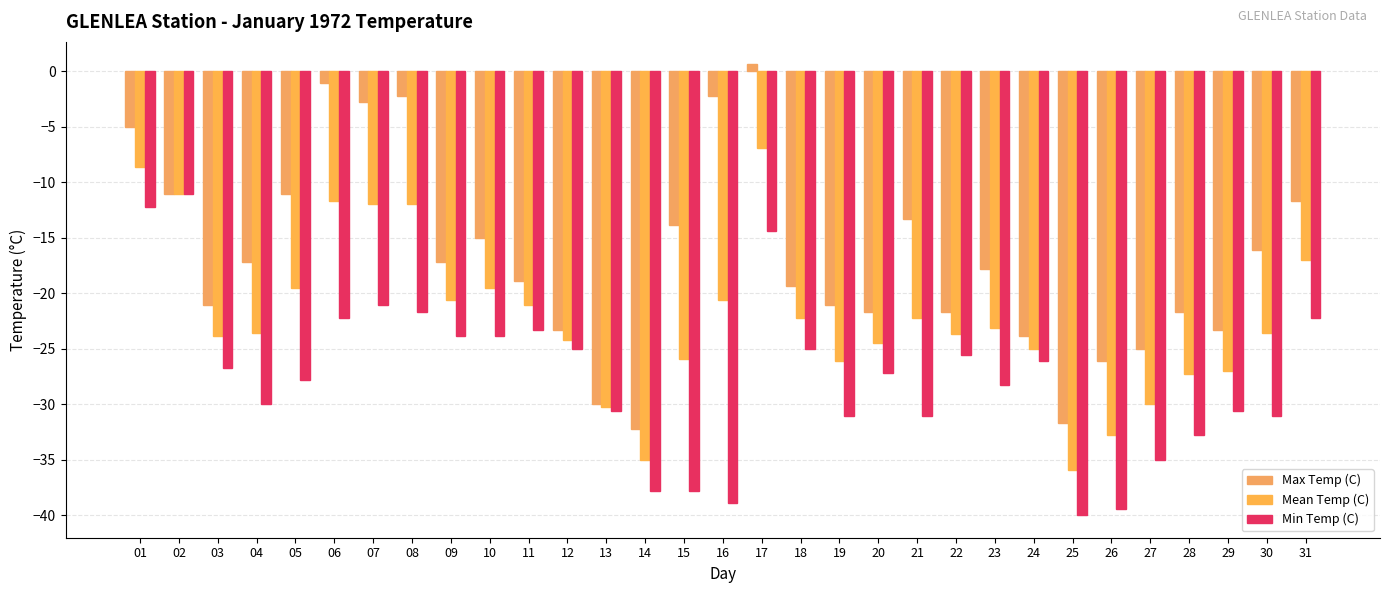

Read the Max Temp (C) value at 10.

-15.0